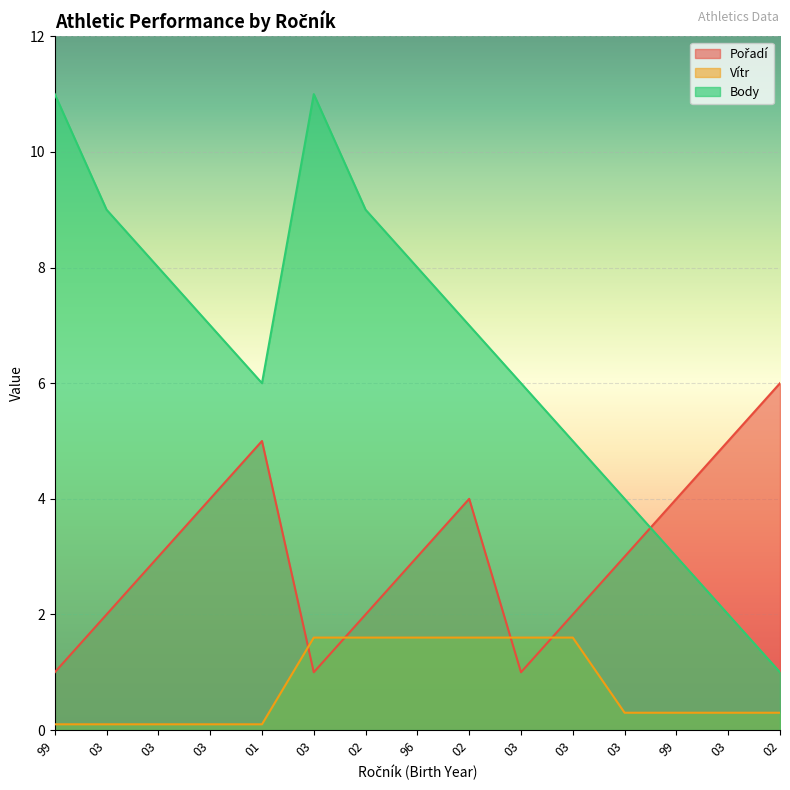

Reading left to right, list all the values displayed in this chart.

Pořadí: 1.0	2.0	3.0	4.0	5.0	1.0	2.0	3.0	4.0	1.0	2.0	3.0	4.0	5.0	6.0
Vítr: 0.1	0.1	0.1	0.1	0.1	1.6	1.6	1.6	1.6	1.6	1.6	0.3	0.3	0.3	0.3
Body: 11.0	9.0	8.0	7.0	6.0	11.0	9.0	8.0	7.0	6.0	5.0	4.0	3.0	2.0	1.0